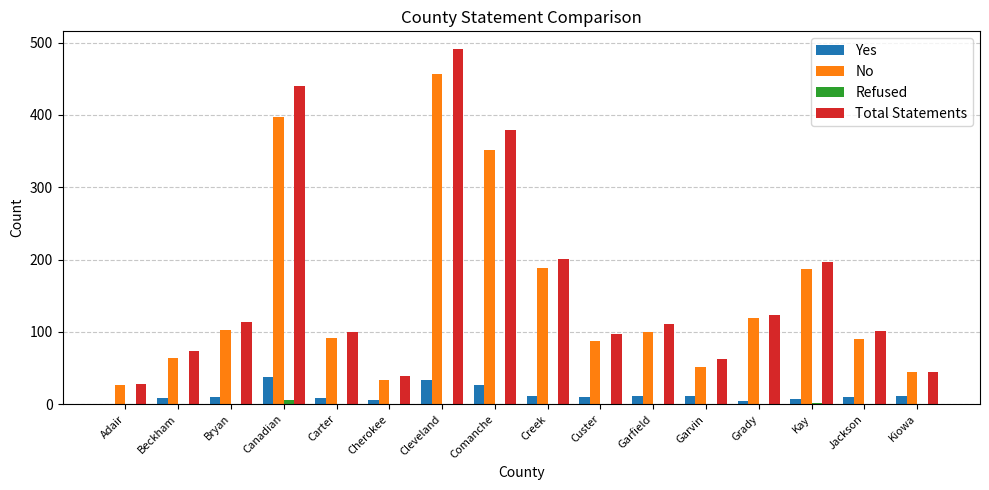

How many series are shown in this chart?

4